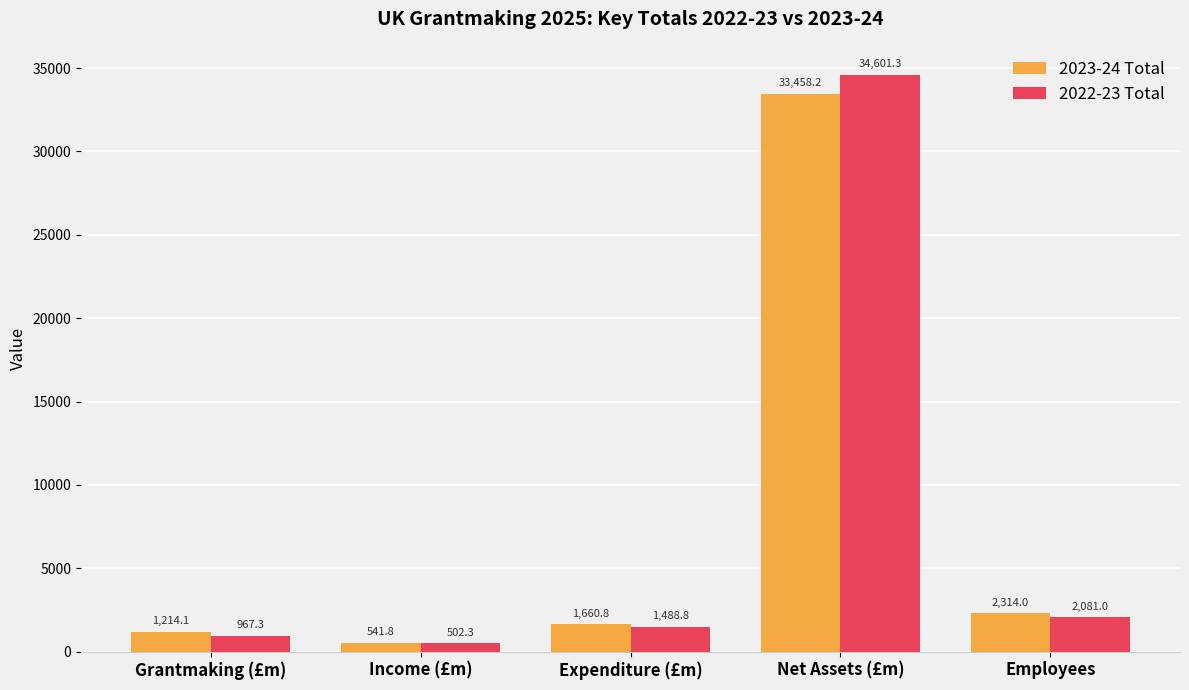

Rank the series by their maximum value, from highest to lowest.

2022-23 Total, 2023-24 Total